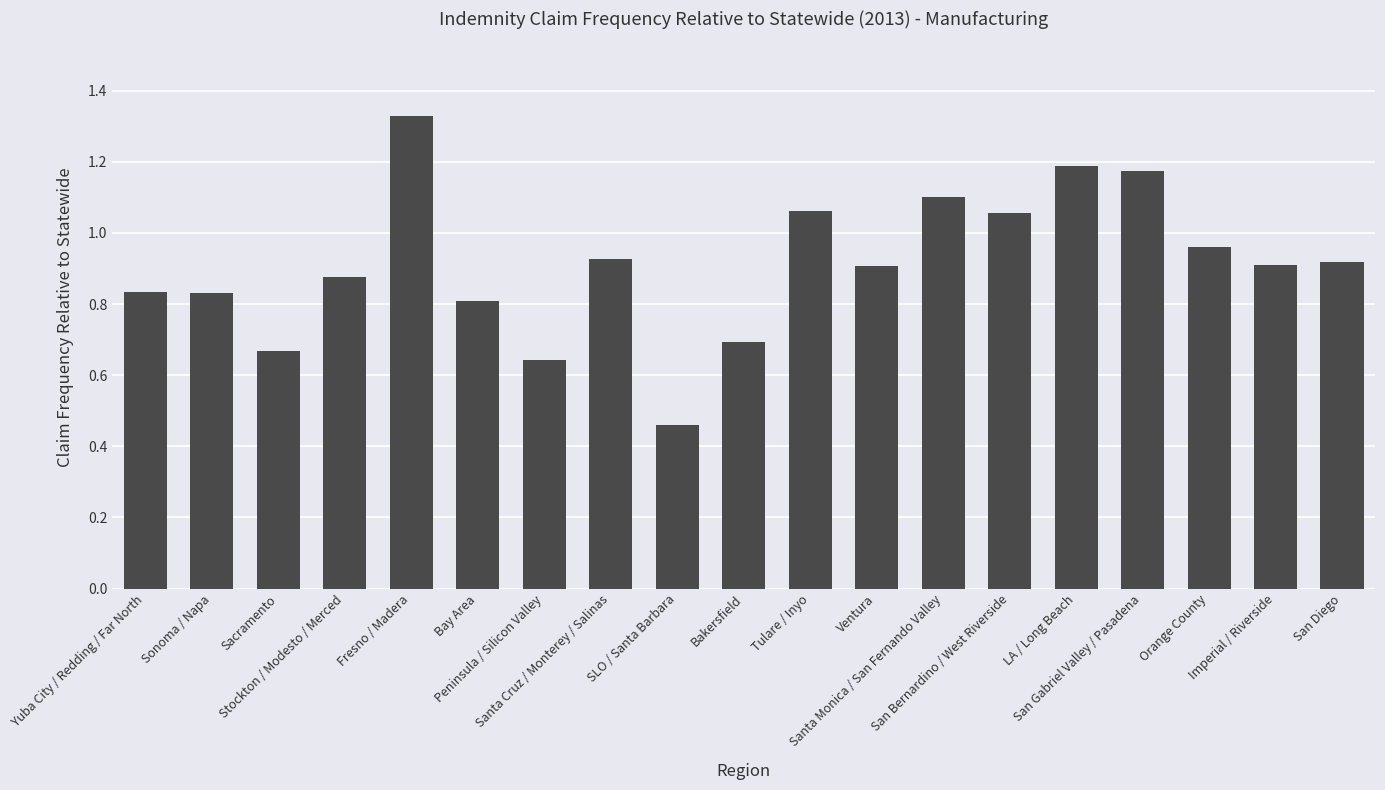

How many series are shown in this chart?

1